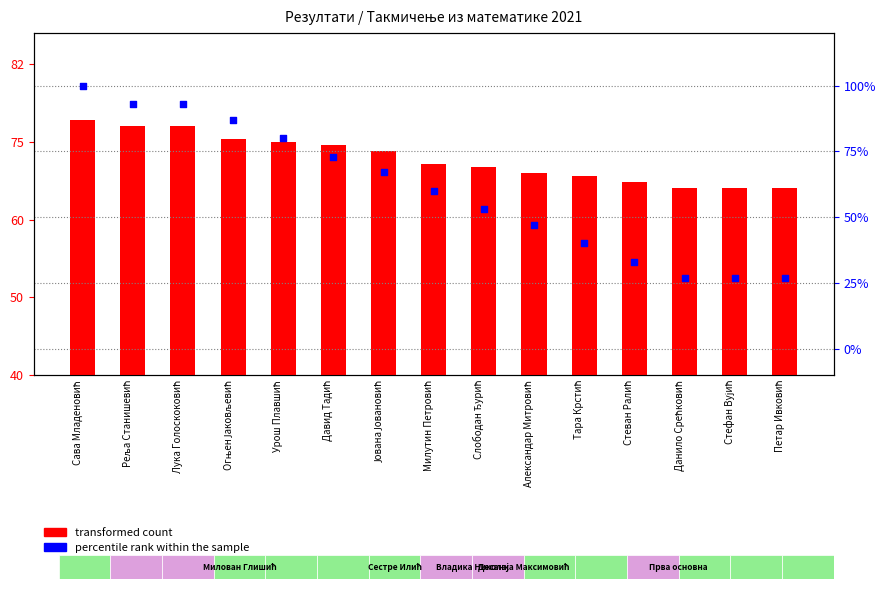

At how many categories does at least one series exceed 84?

4